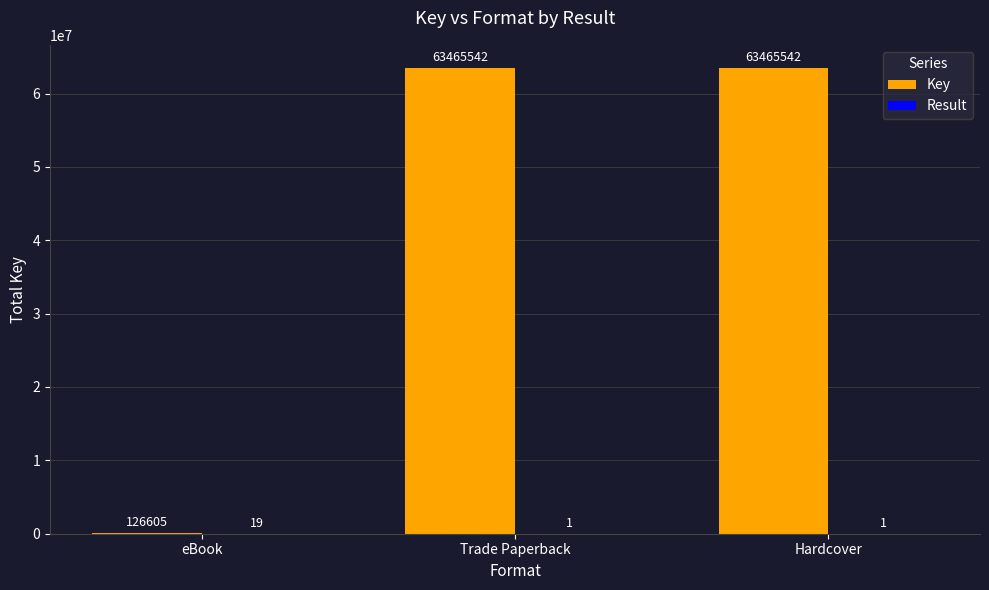

Which series has the largest total across all categories?

Key